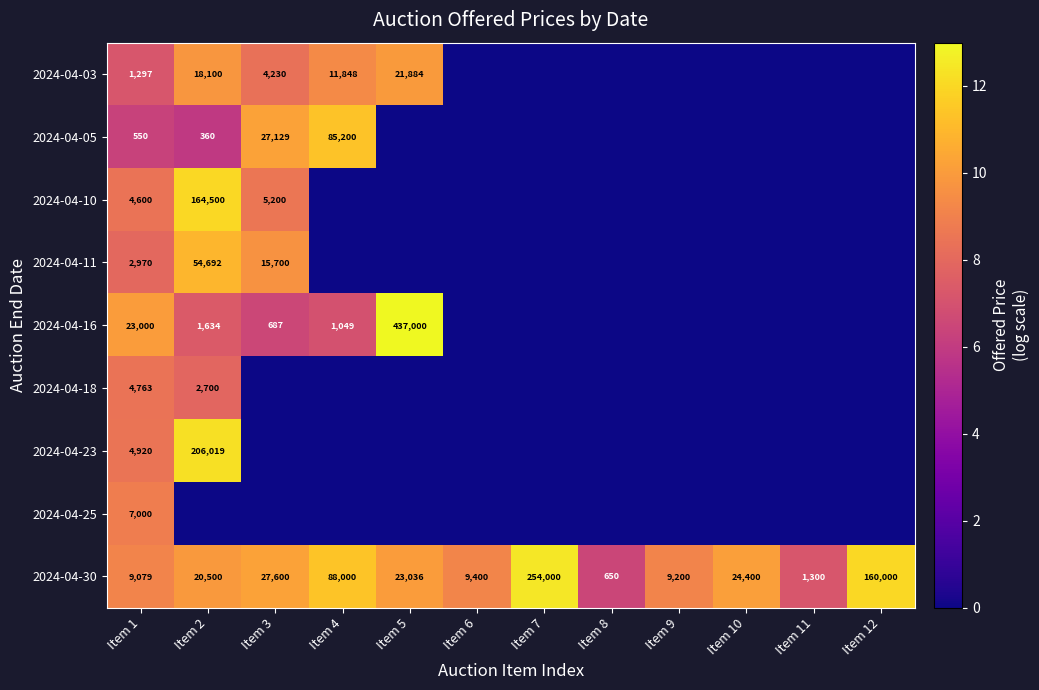

Which label corresponds to the largest value in the chart?

Item 5